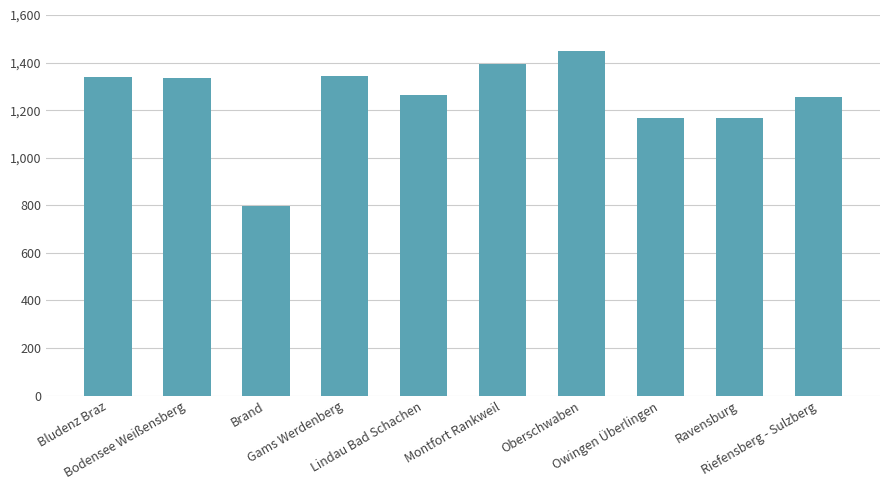

True or false: the data shows 1167 at Ravensburg.

True